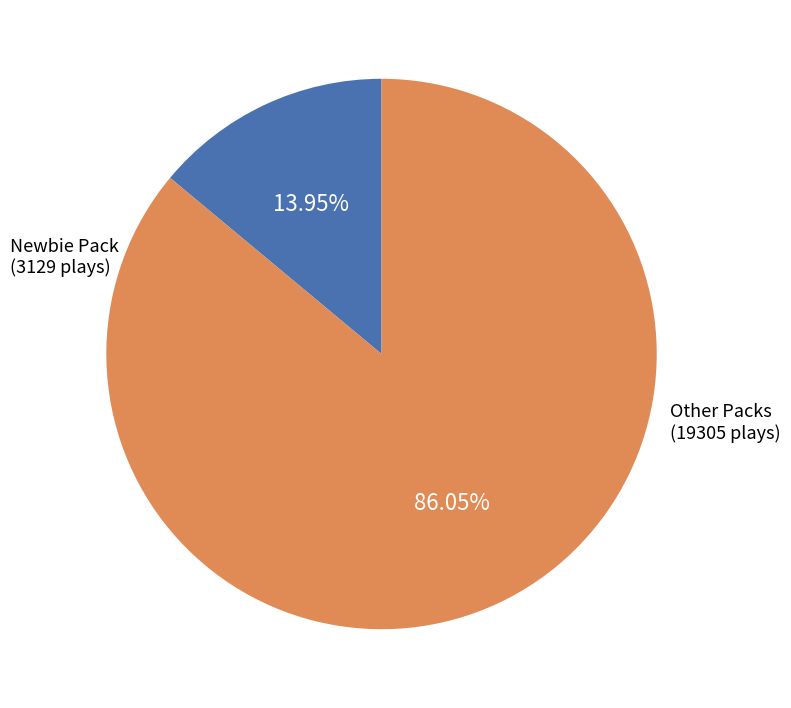

Is there any slice that represents more than half of the pie?

Yes